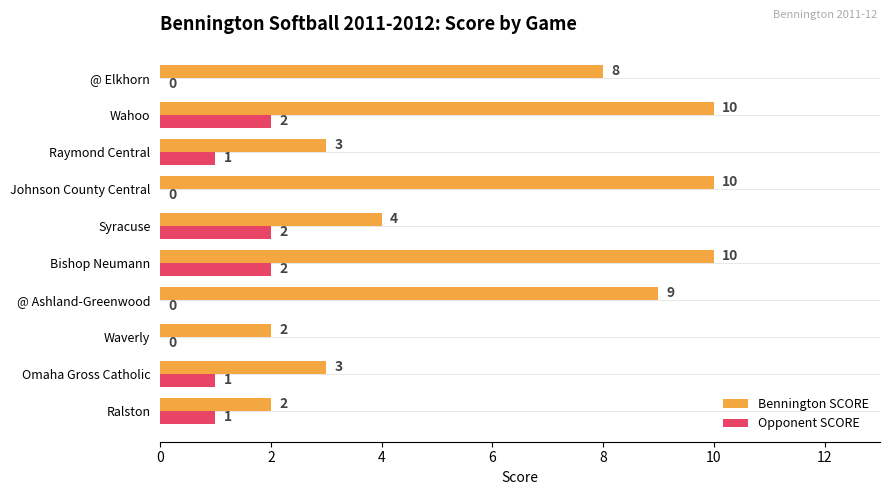

Which series changed the most between Syracuse and Johnson County Central?

Bennington SCORE